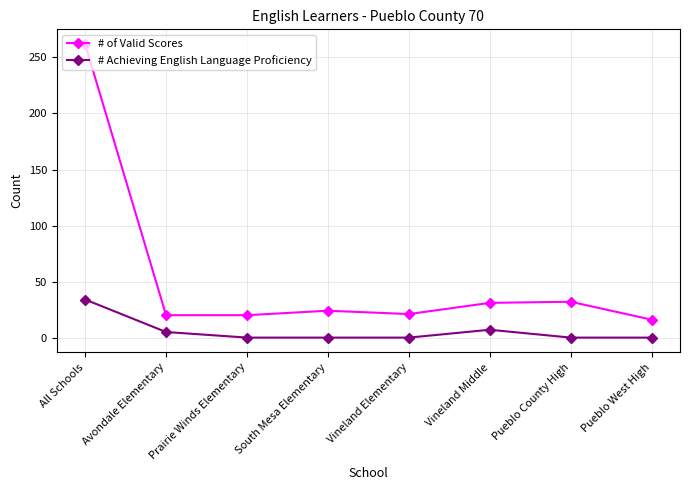

Rank the series by their maximum value, from highest to lowest.

# of Valid Scores, # Achieving English Language Proficiency